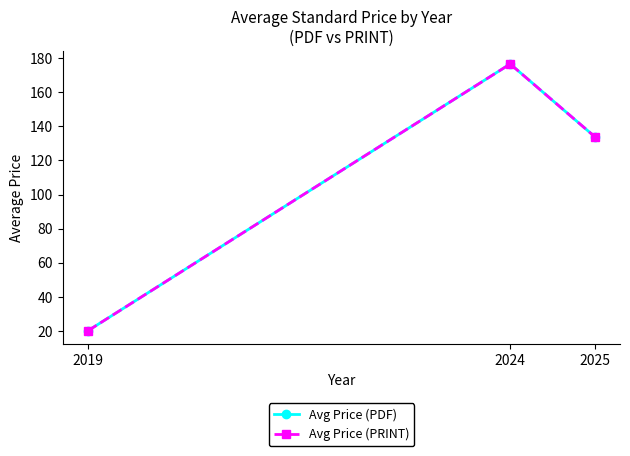

Does the chart have visible grid lines?

No